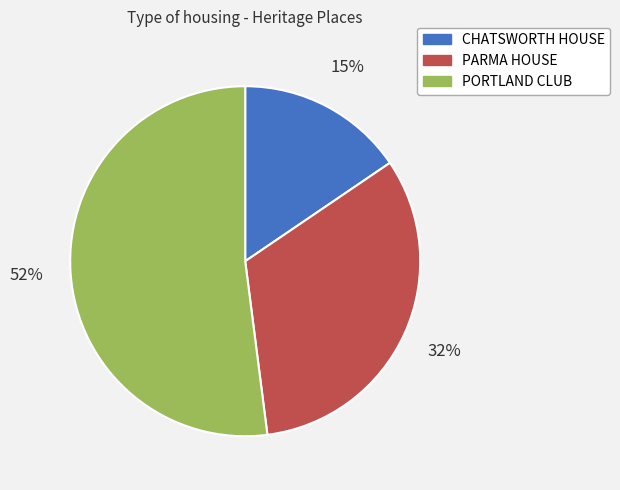

Which has a higher value, CHATSWORTH HOUSE or PORTLAND CLUB?

PORTLAND CLUB